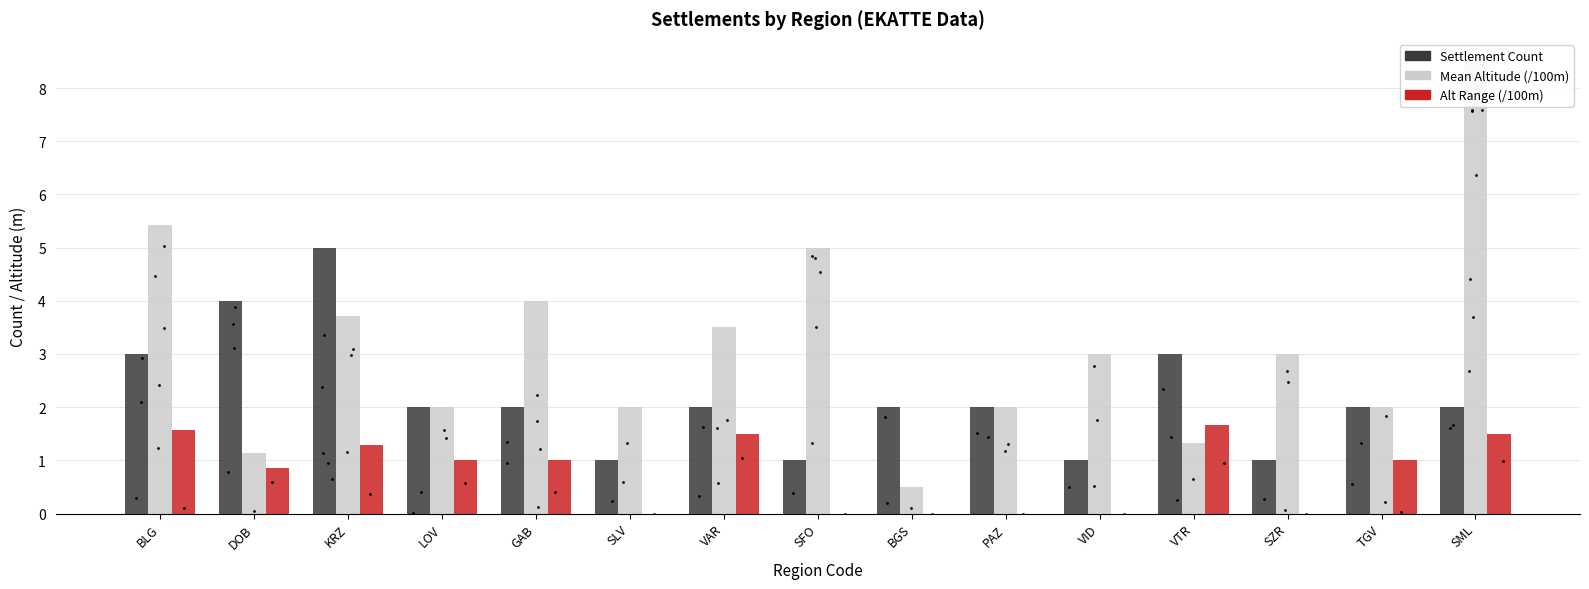

At which category is the sum across all series the highest?

SML